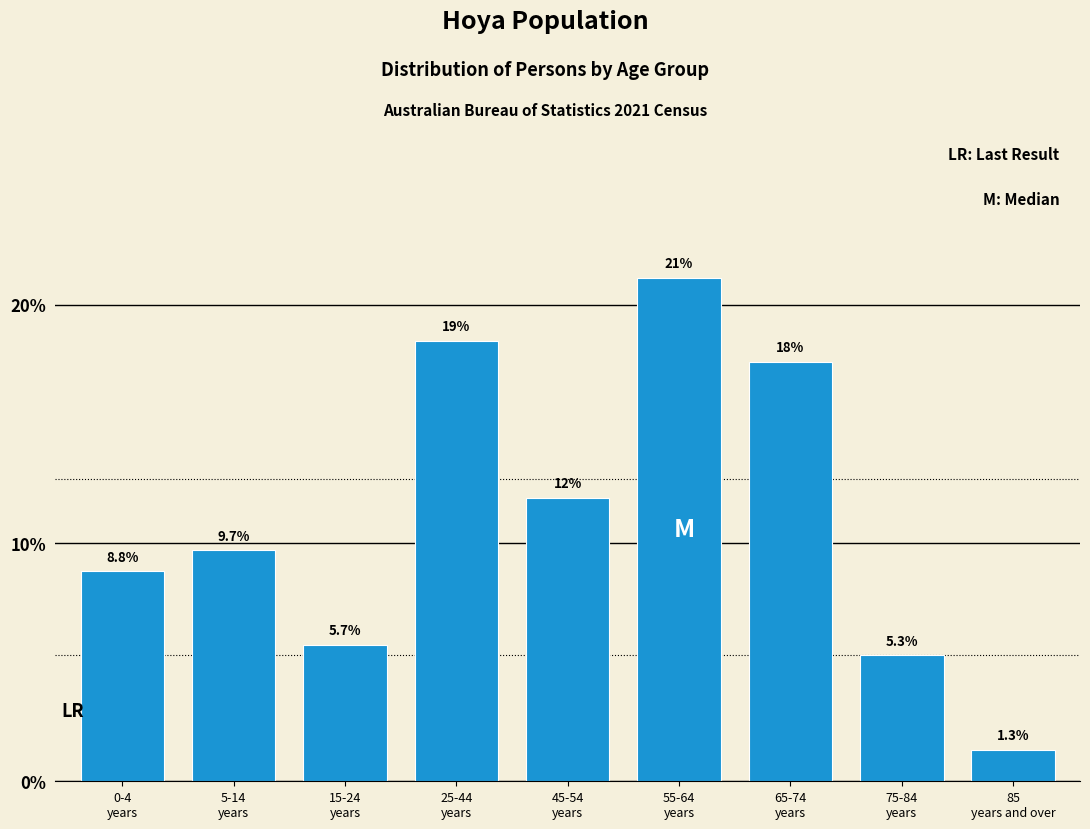

Reading left to right, list all the values displayed in this chart.

8.8	9.7	5.7	18.5	11.9	21.1	17.6	5.3	1.3